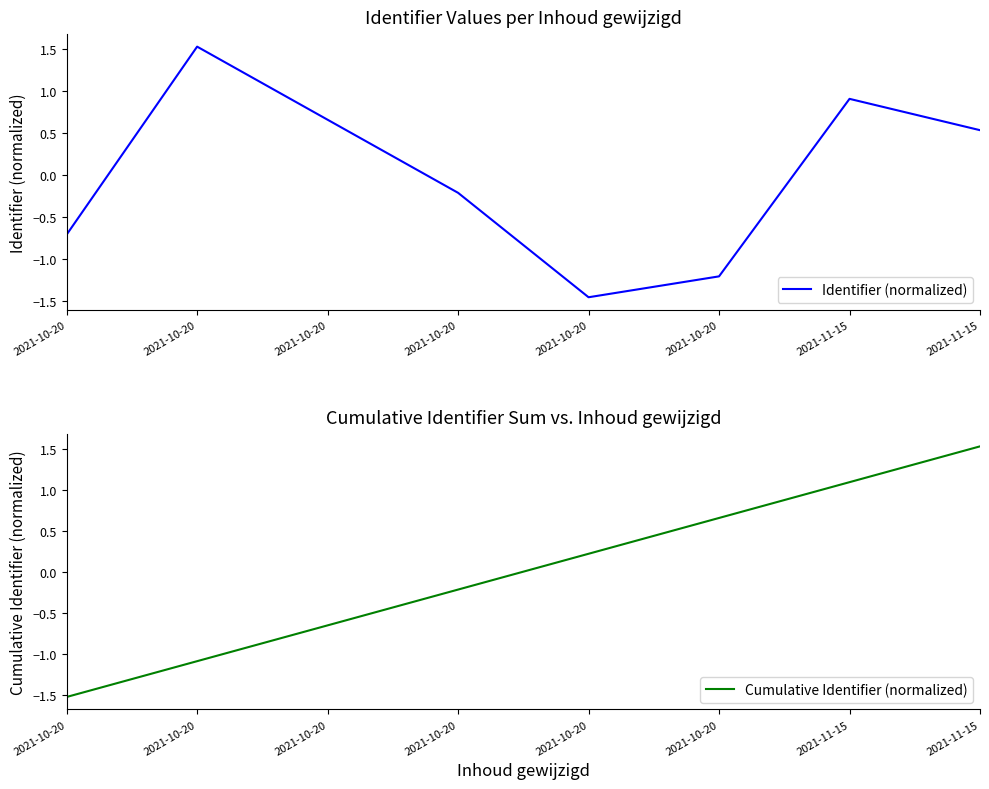

What is the difference between the maximum and minimum values in the Identifier (normalized) series?

3.0